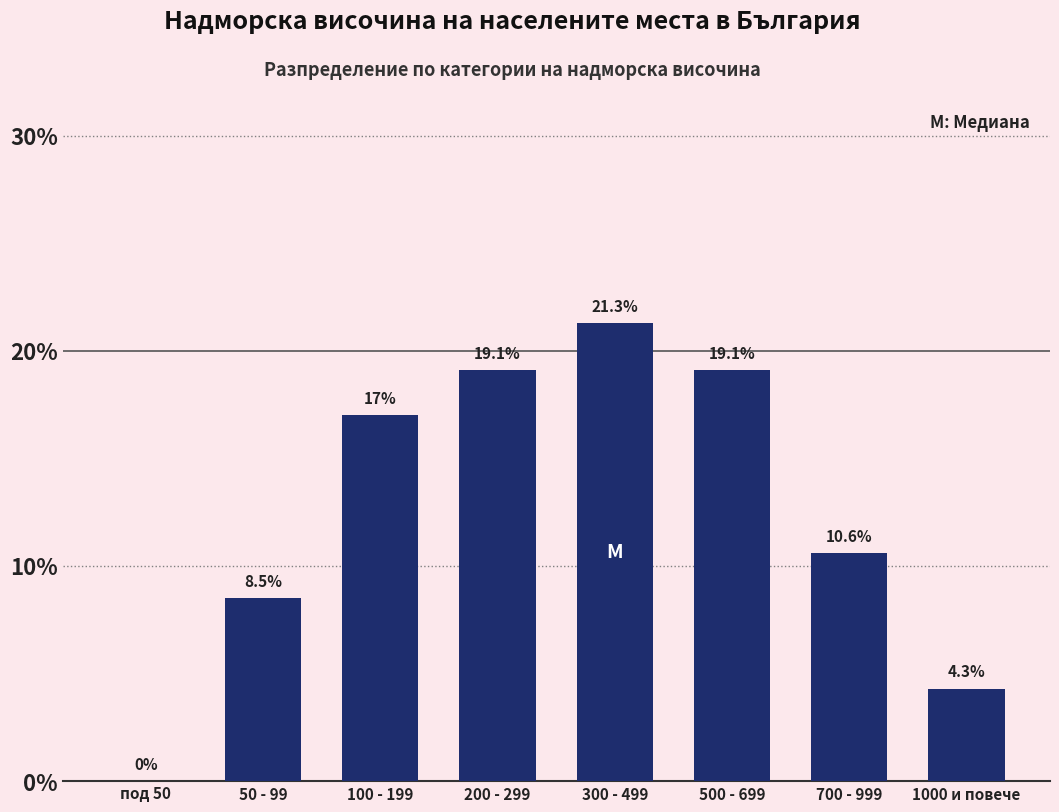

Reading left to right, extract all data points from this chart.

под 50=0.0	50 - 99=8.5	100 - 199=17.0	200 - 299=19.1	300 - 499=21.3	500 - 699=19.1	700 - 999=10.6	1000 и повече=4.3